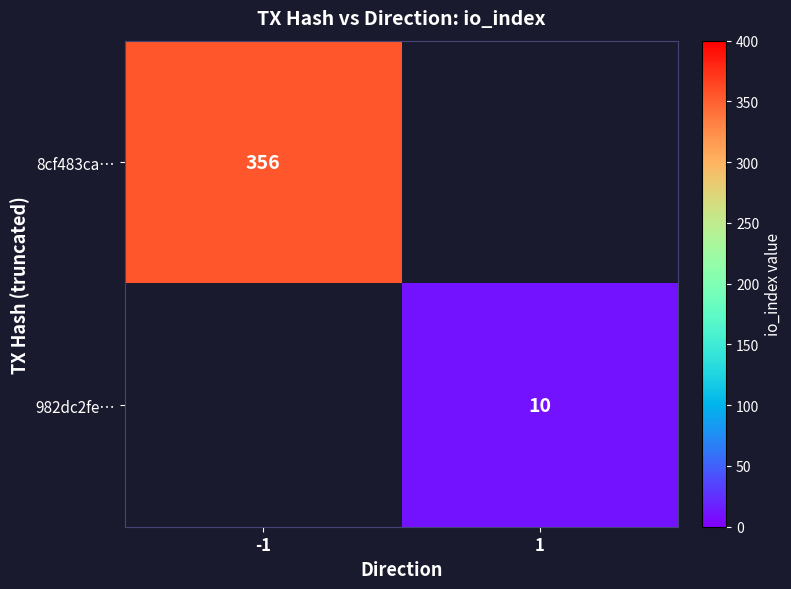

At how many categories does at least one series exceed 9?

2